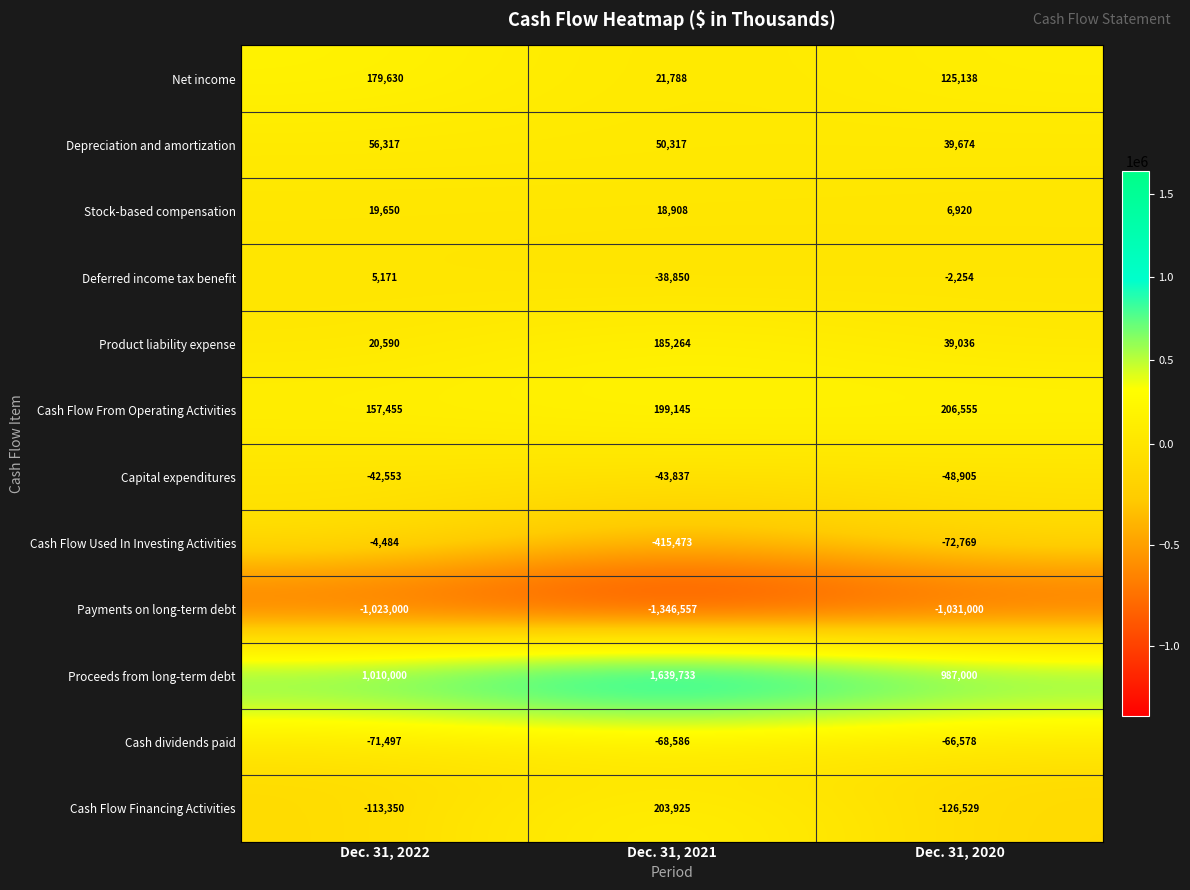

Is it true that Cash dividends paid equals -115516 at Dec. 31, 2022?

False